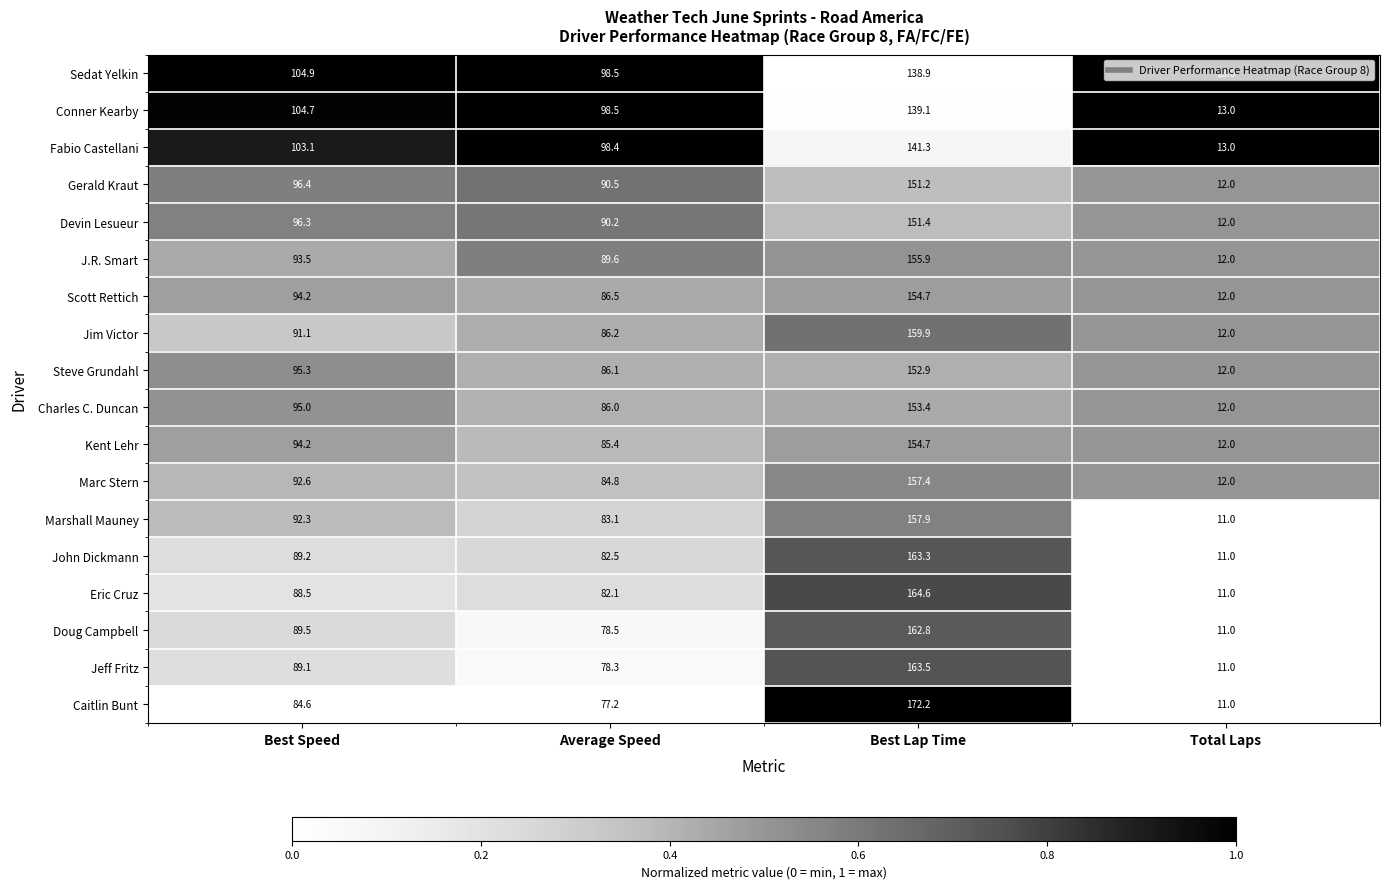

The Scott Rettich series shows 269.0 at Best Lap Time. True or false?

False